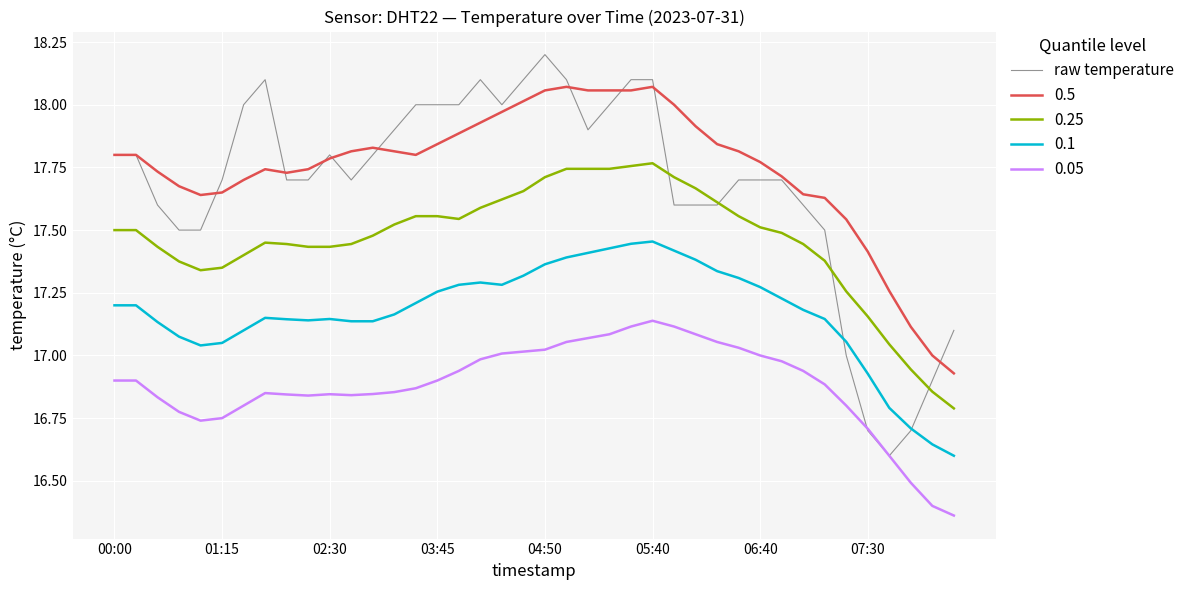

List the series in order of their peak value, lowest first.

0.05, 0.1, 0.25, 0.5, raw temperature